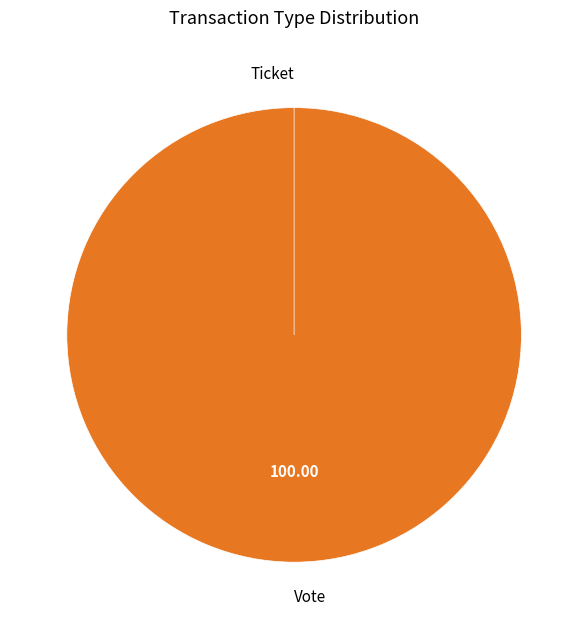

Which slice is the largest?

Vote